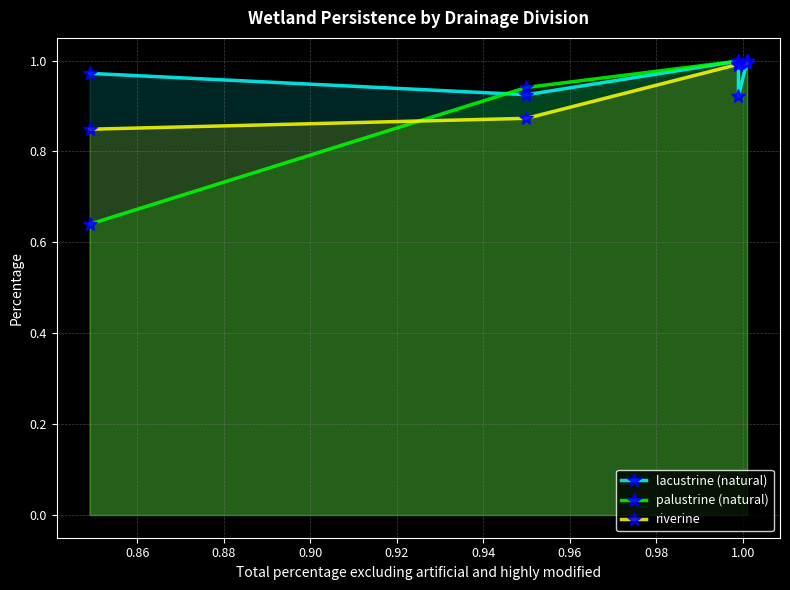

List the series in order of their overall mean, lowest first.

palustrine (natural), riverine, lacustrine (natural)